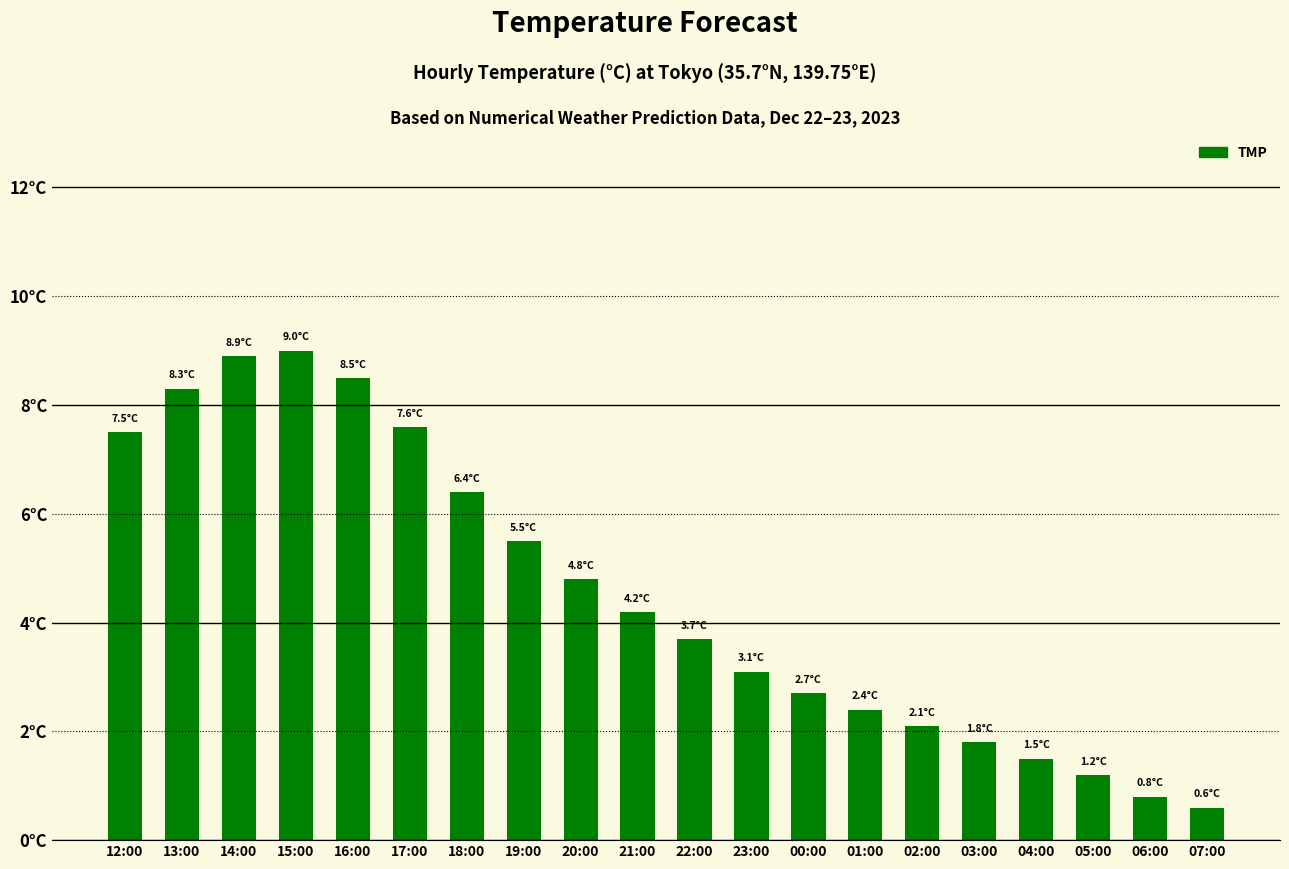

Is it true that the value at 04:00 is 2.2?

False